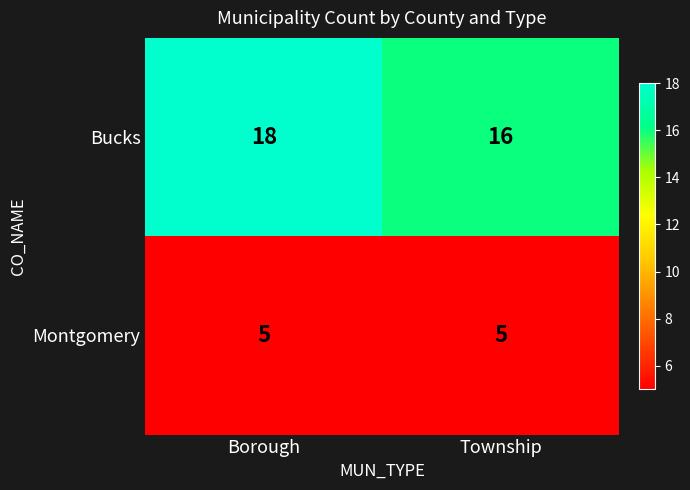

Between Borough and Township, which series saw the biggest shift?

Bucks